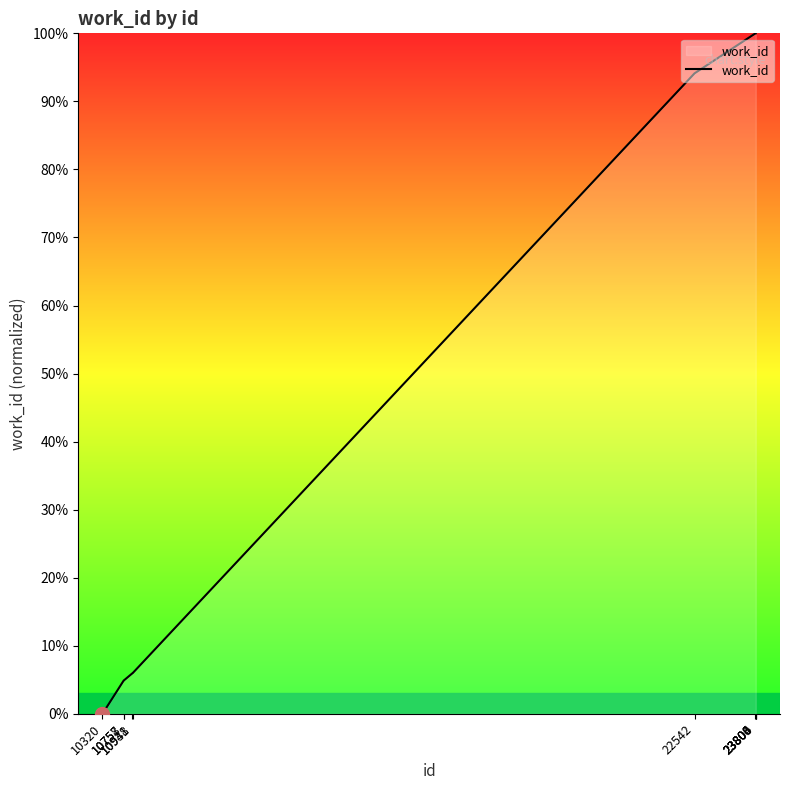

What is the difference between the maximum and minimum values?

100.0